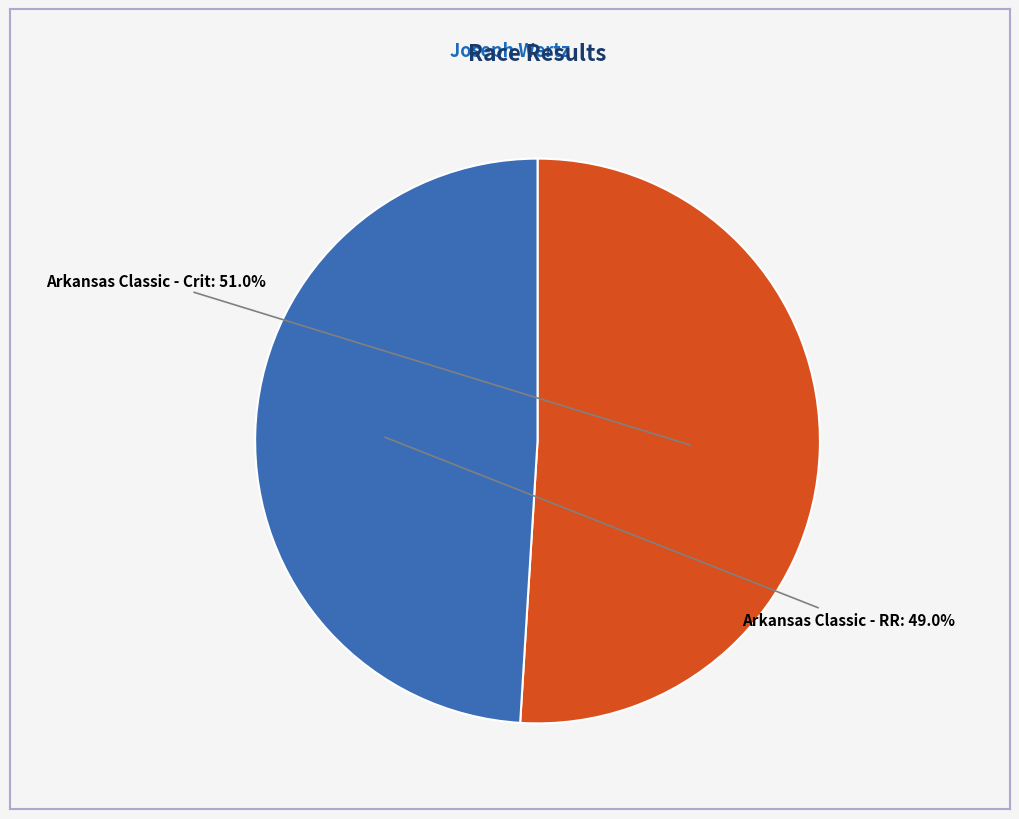

Does any single category account for the majority?

Yes